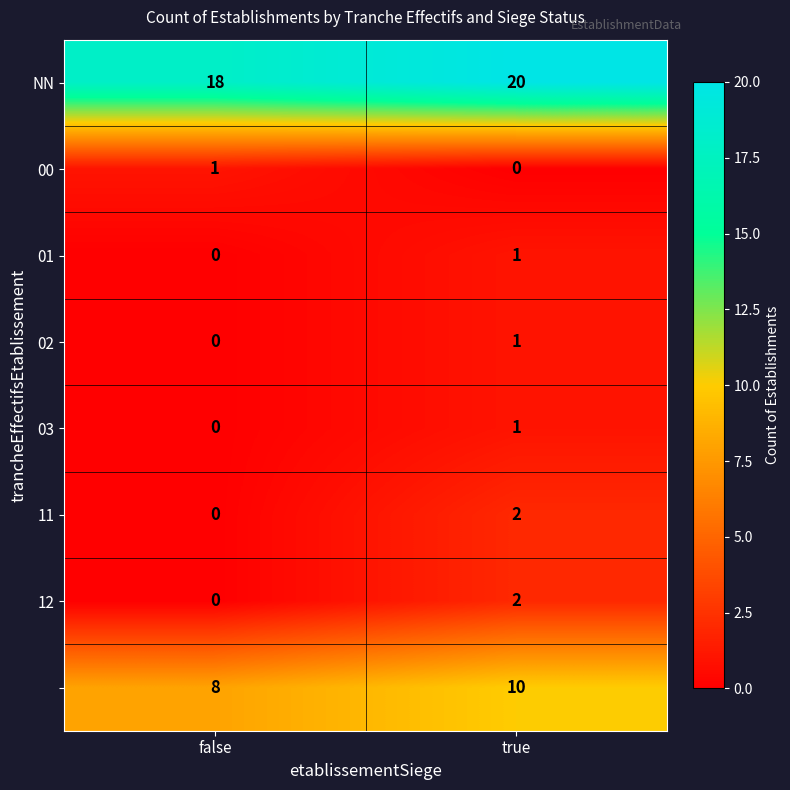

At which category does the chart reach its peak across all series?

true